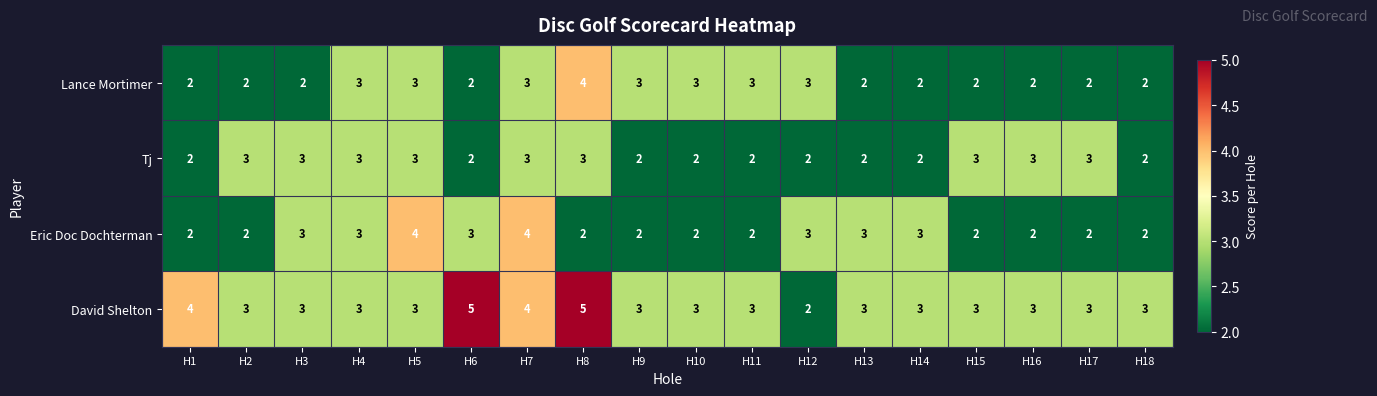

What is the approximate value of Eric Doc Dochterman at H4?

3